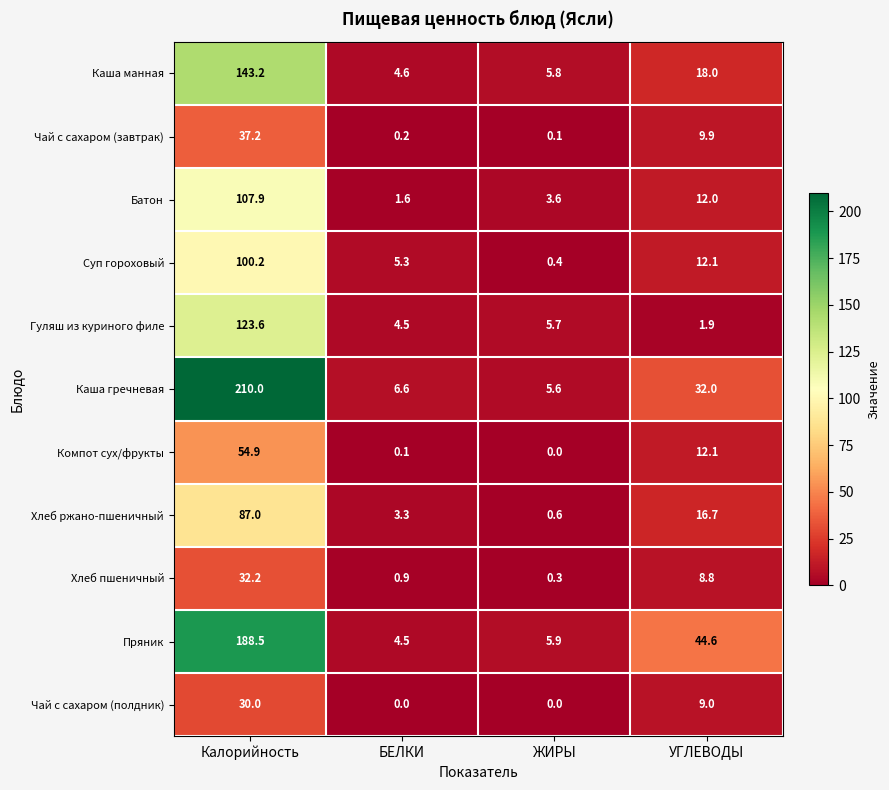

What is the greatest value displayed?

210.0